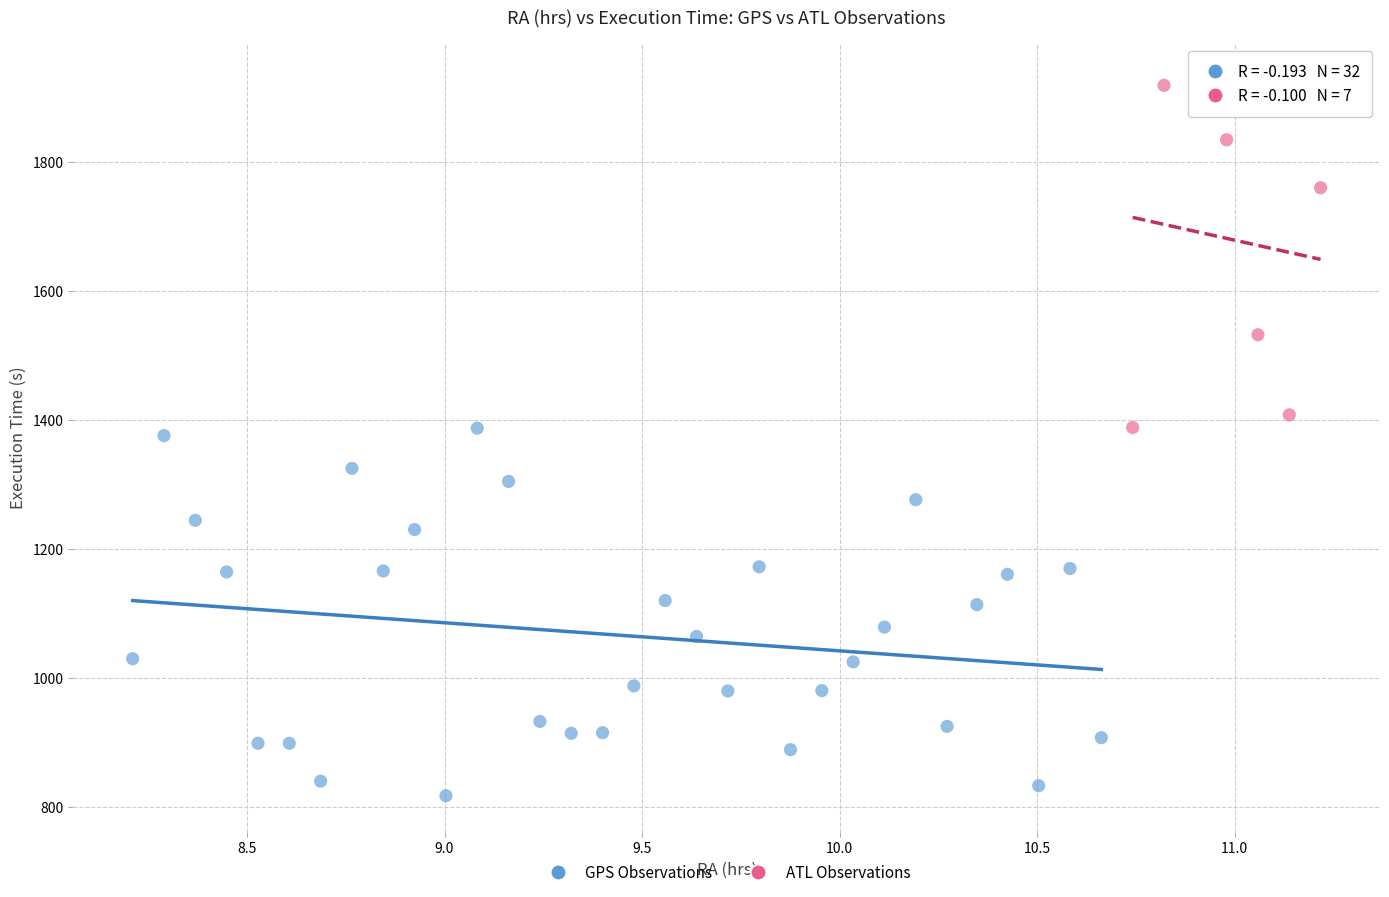

Which series reaches the maximum Y coordinate?

ATL Observations